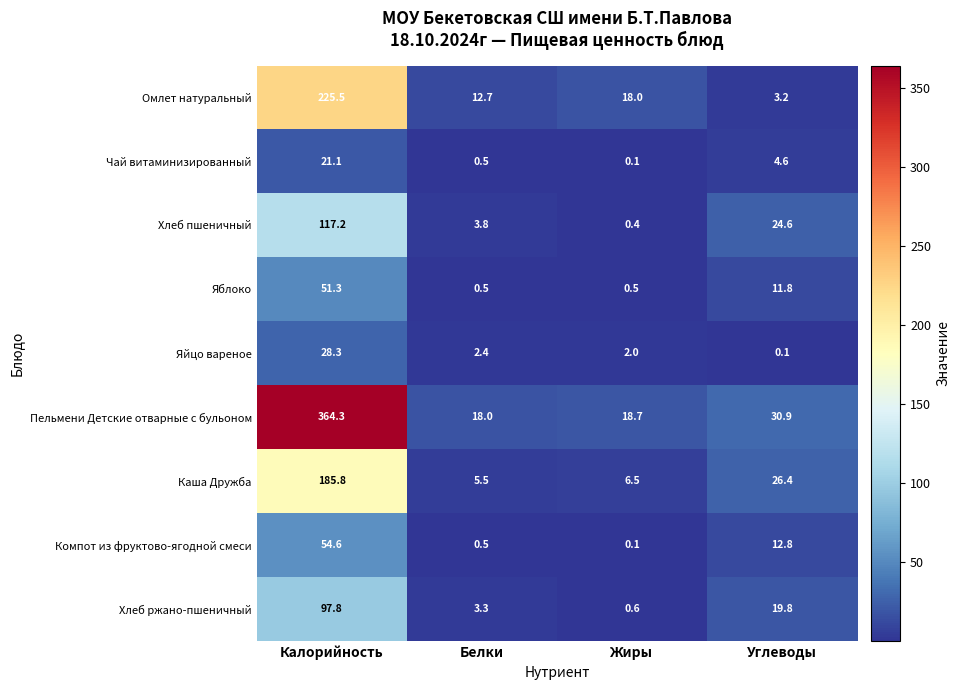

What is the difference between the Яйцо вареное values at Жиры and Углеводы?

1.9